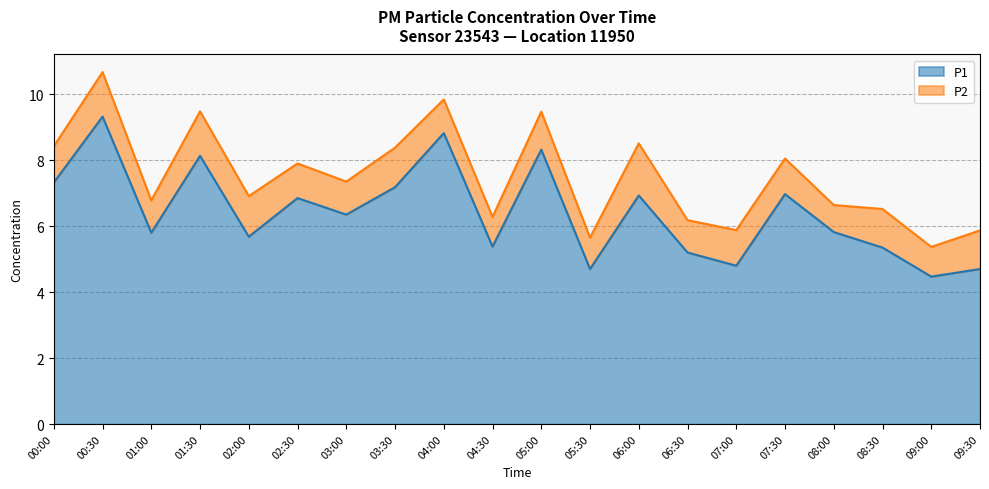

The chart shows a value of 4.0 at 02:30. True or false?

False